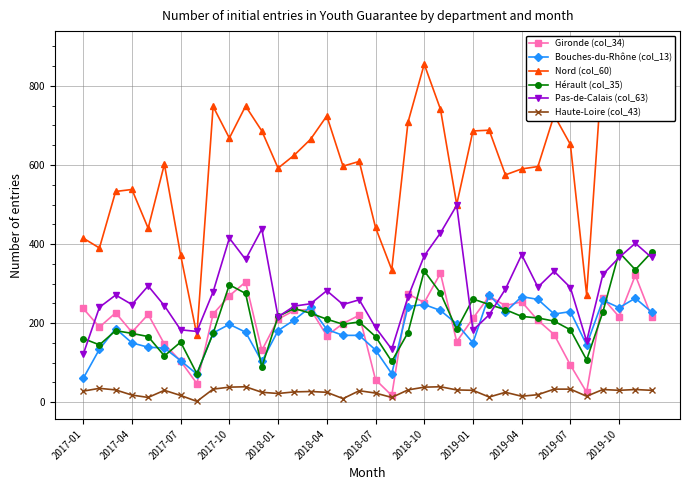

True or false: Haute-Loire (col_43) and Pas-de-Calais (col_63) cross at least once.

False